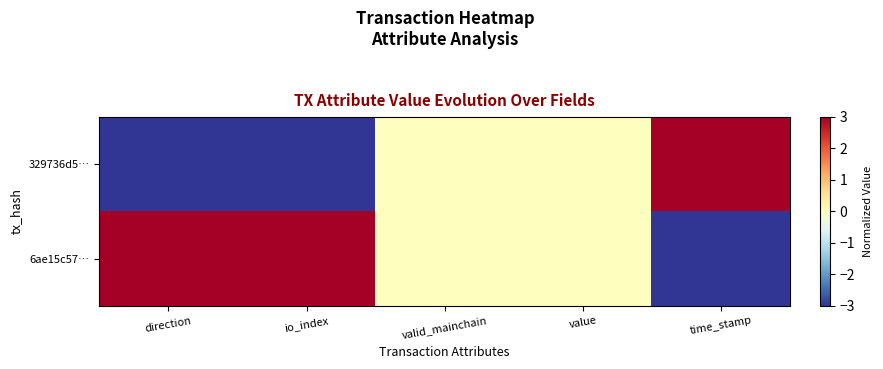

Count the number of categories in the chart.

5